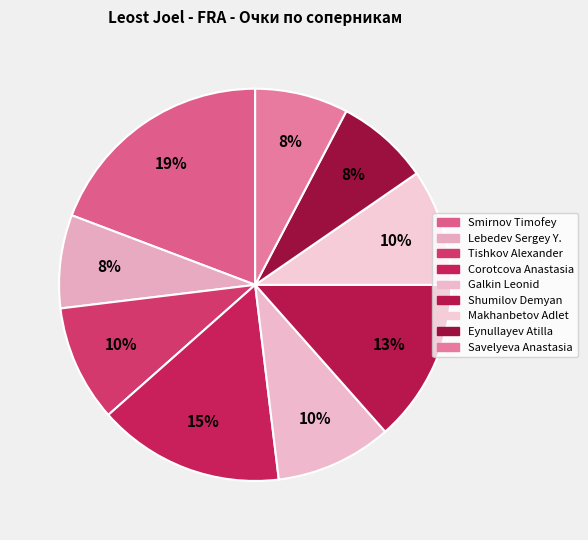

Do Galkin Leonid and Savelyeva Anastasia together represent more than half of the pie?

No